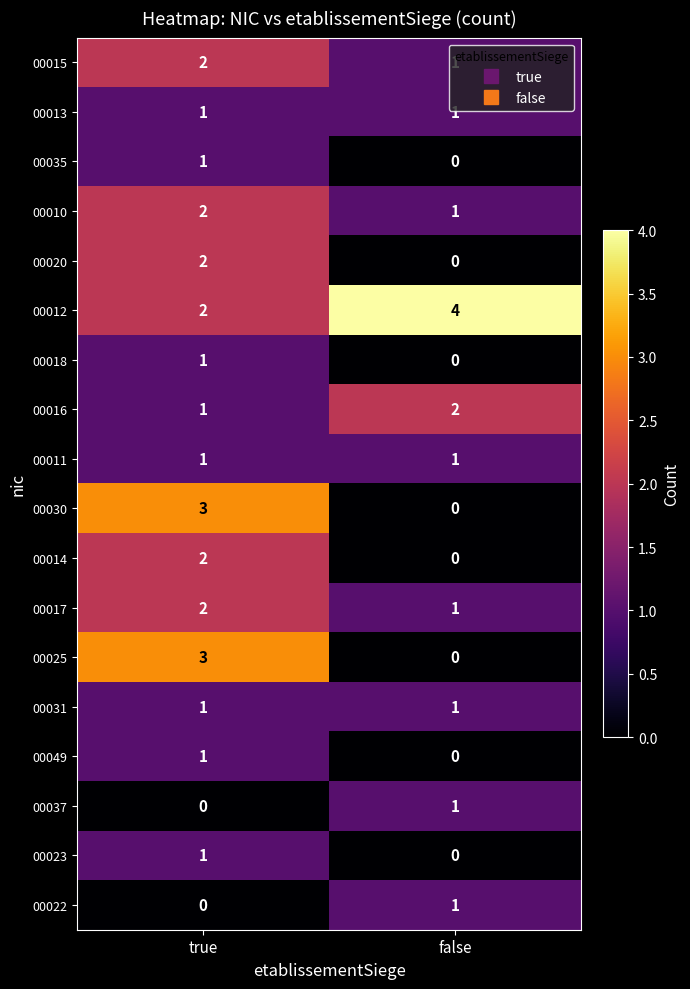

How many categories are shown in the chart?

2